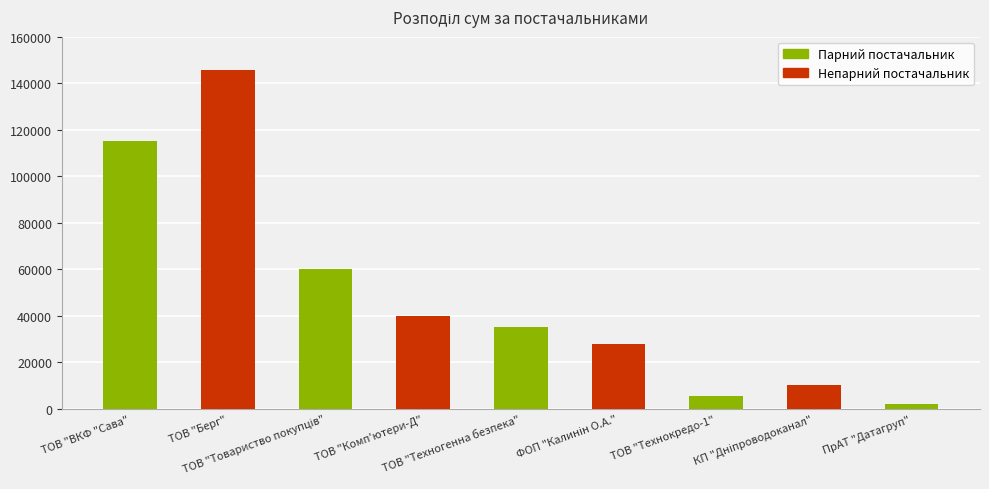

What is the average value?

49044.7